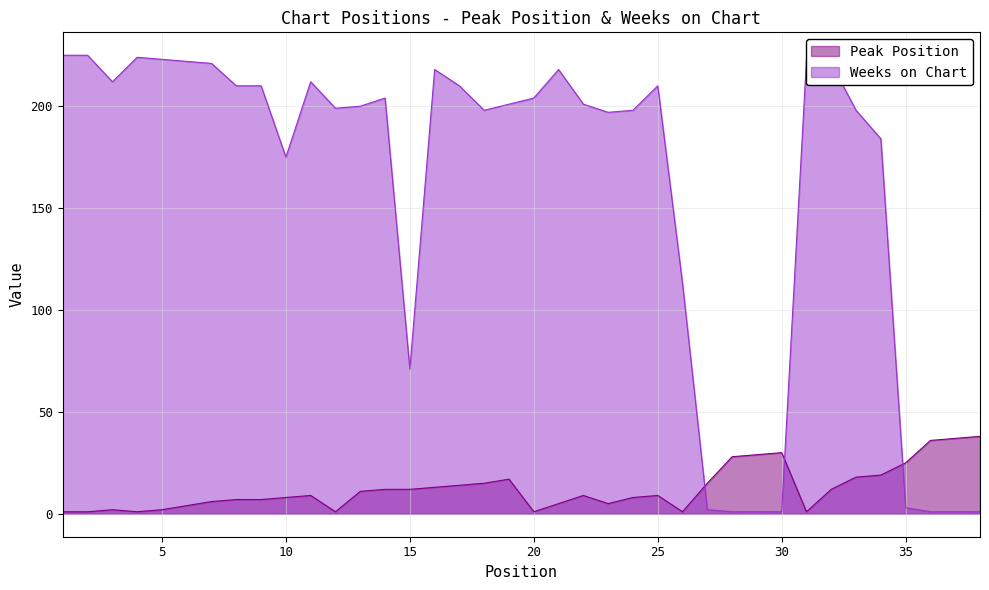

Which series has the largest range (max minus min)?

Weeks on Chart